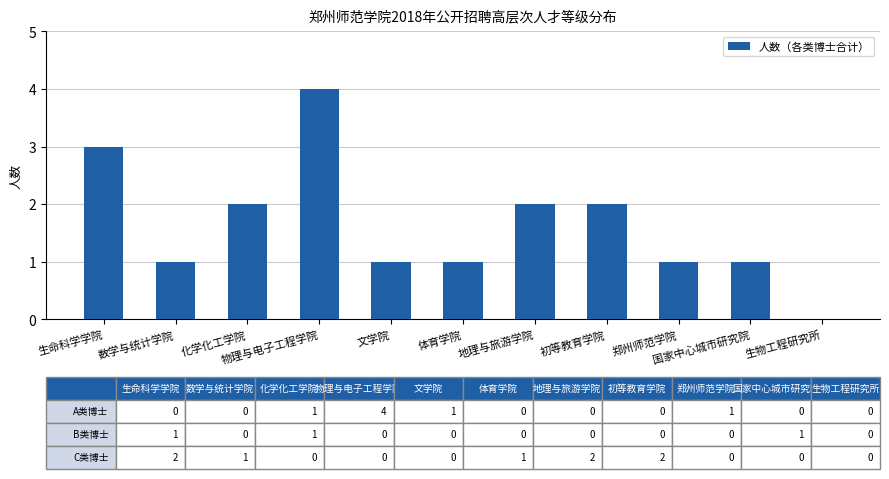

What is the greatest value displayed?

4